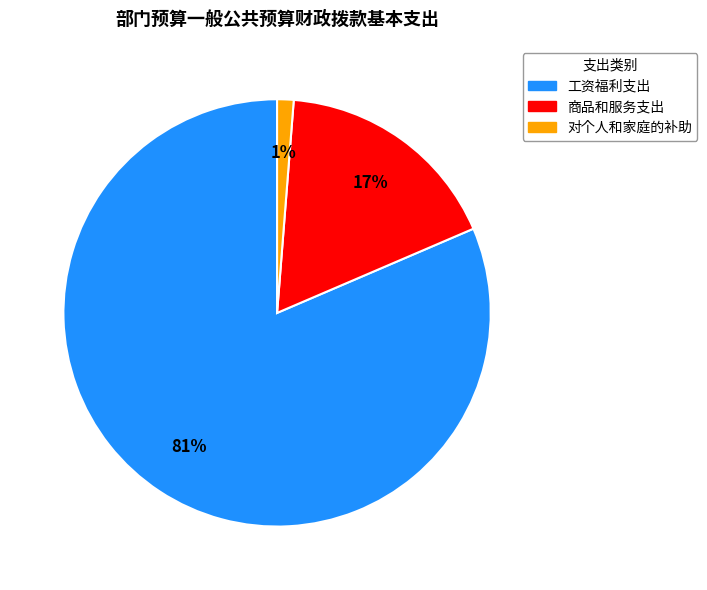

How many segments does this pie chart have?

3